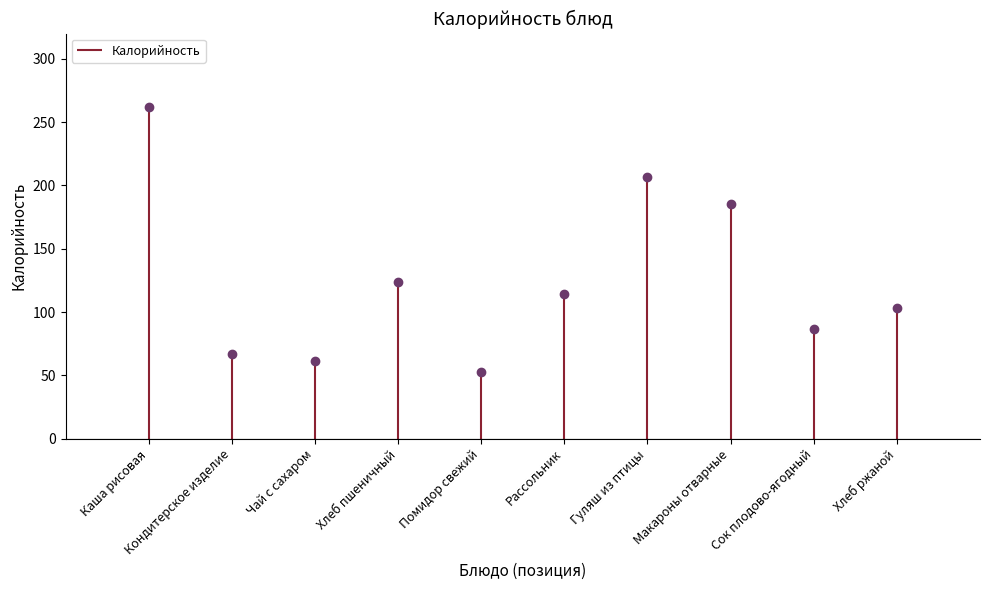

List the labels in order of value, smallest first.

Помидор свежий, Чай с сахаром, Кондитерское изделие, Сок плодово-ягодный, Хлеб ржаной, Рассольник, Хлеб пшеничный, Макароны отварные, Гуляш из птицы, Каша рисовая